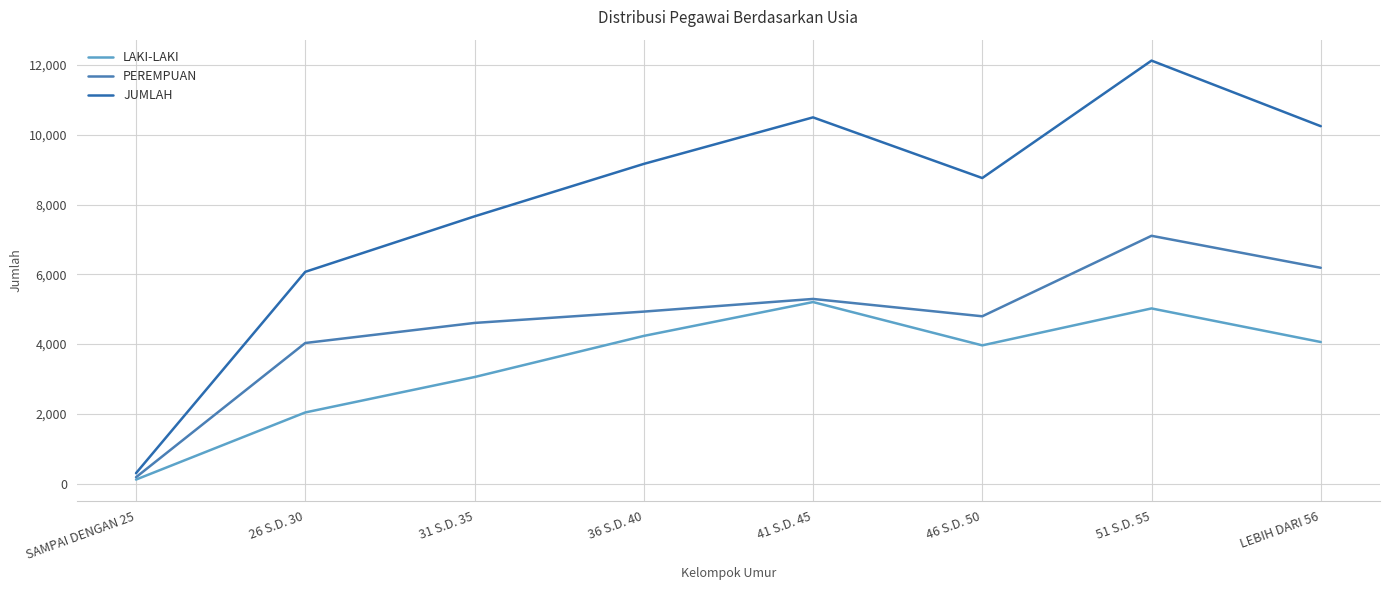

True or false: JUMLAH and PEREMPUAN intersect in this chart.

False